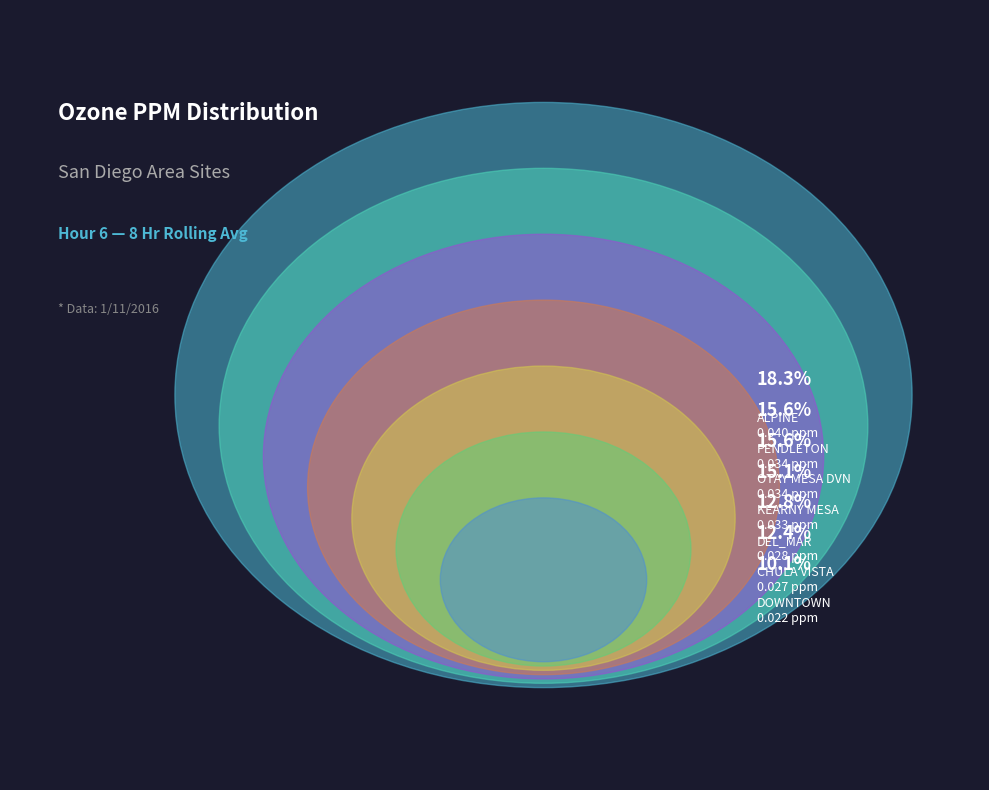

To the nearest percent, what is the difference between the DEL_MAR and KEARNY MESA slice percentages?

2%